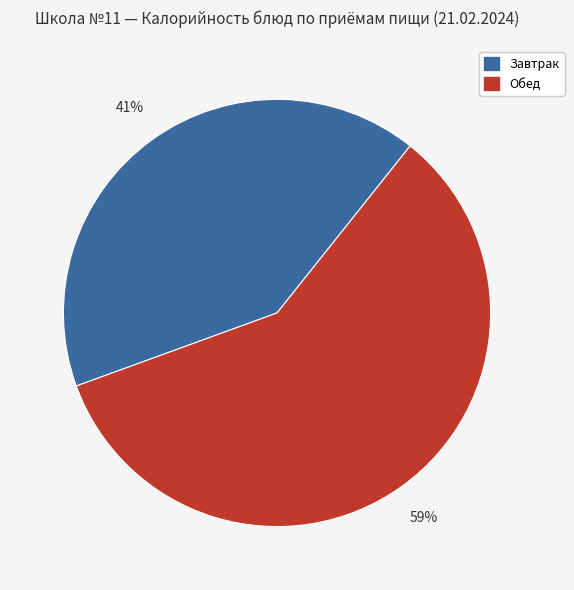

Does any single category account for the majority?

Yes